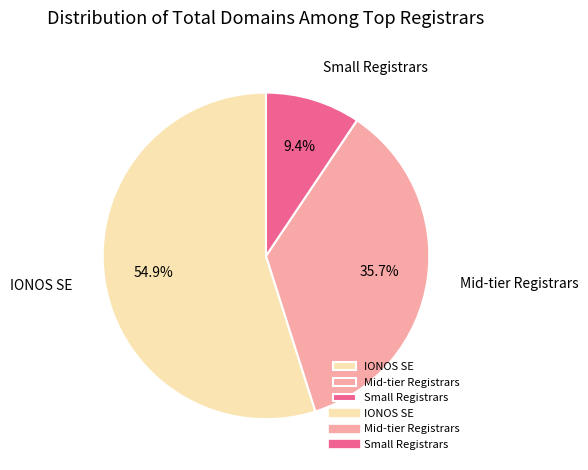

Rank the categories by value from highest to lowest.

IONOS SE, Mid-tier Registrars, Small Registrars